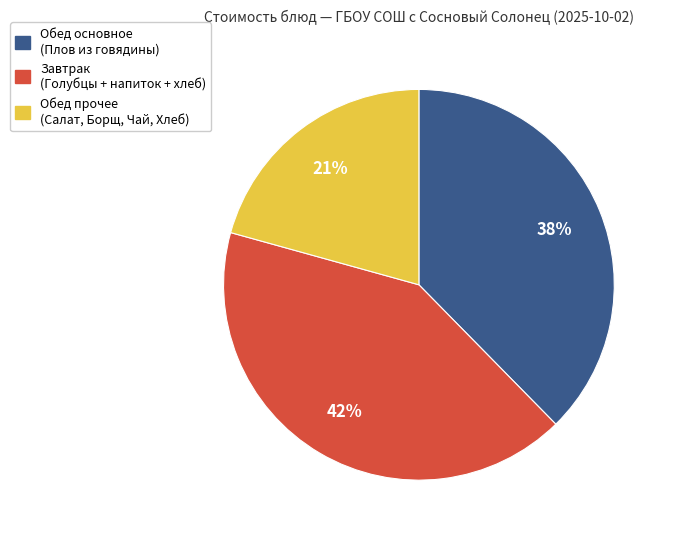

Which slice is the smallest?

Обед прочее (Салат, Борщ, Чай, Хлеб)